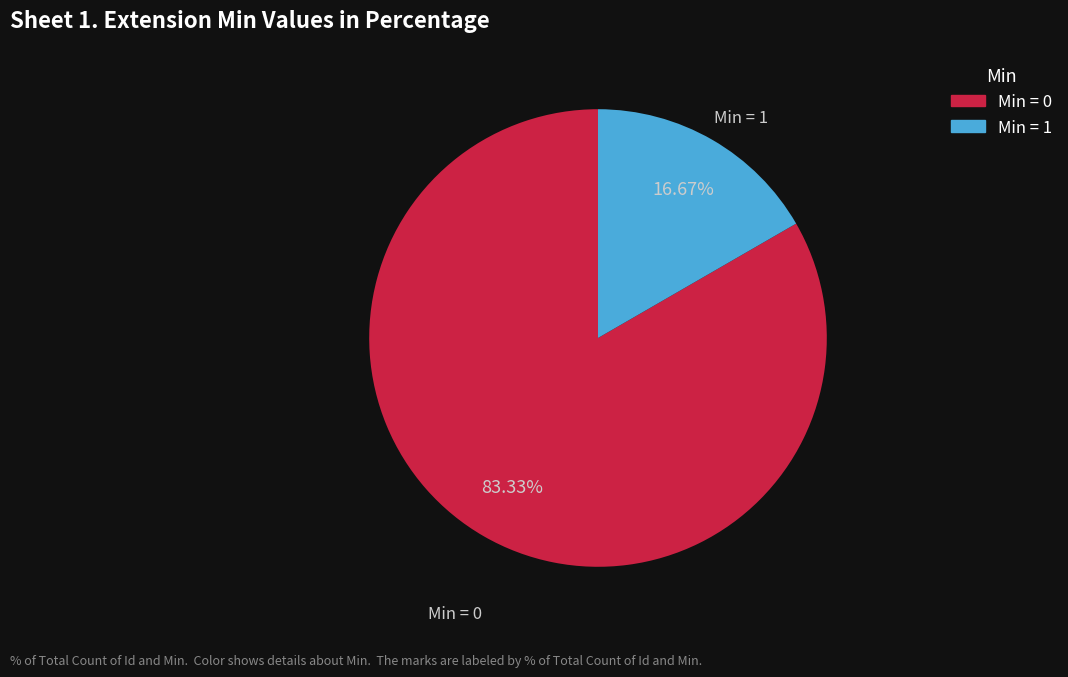

Is there any slice that represents more than half of the pie?

Yes